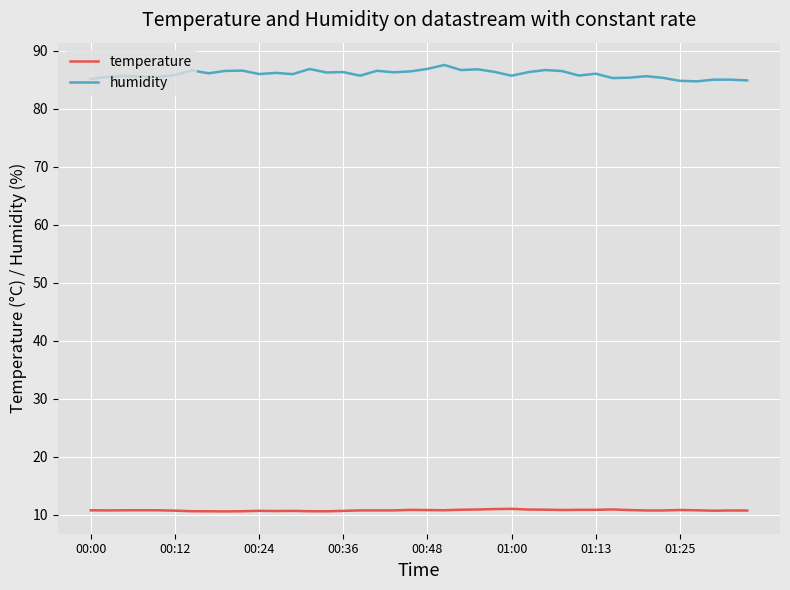

Rank the series by their average value, from lowest to highest.

temperature, humidity